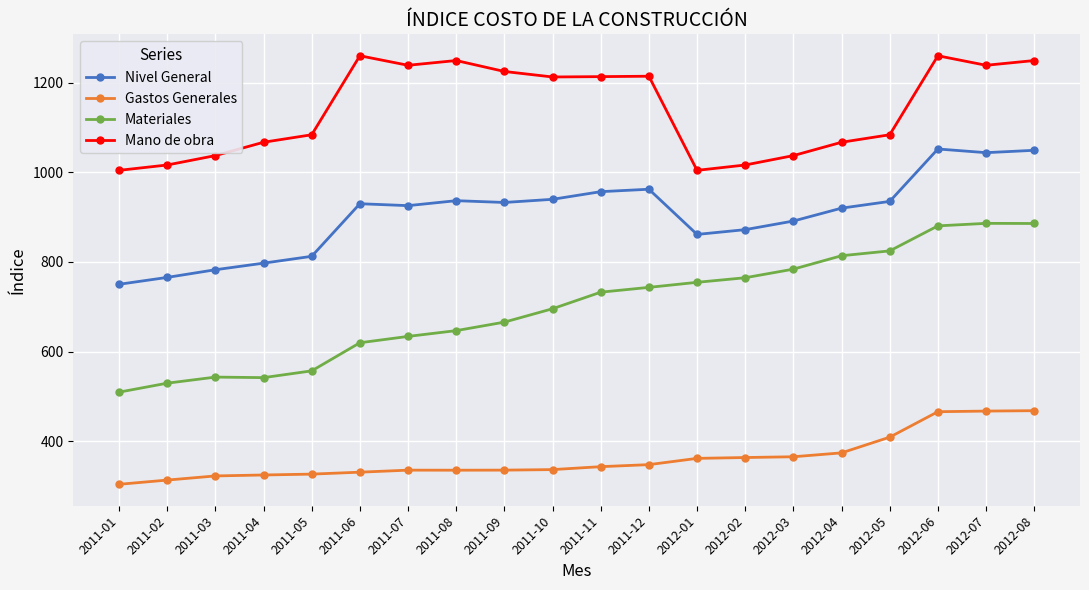

Rank the series by their maximum value, from highest to lowest.

Mano de obra, Nivel General, Materiales, Gastos Generales